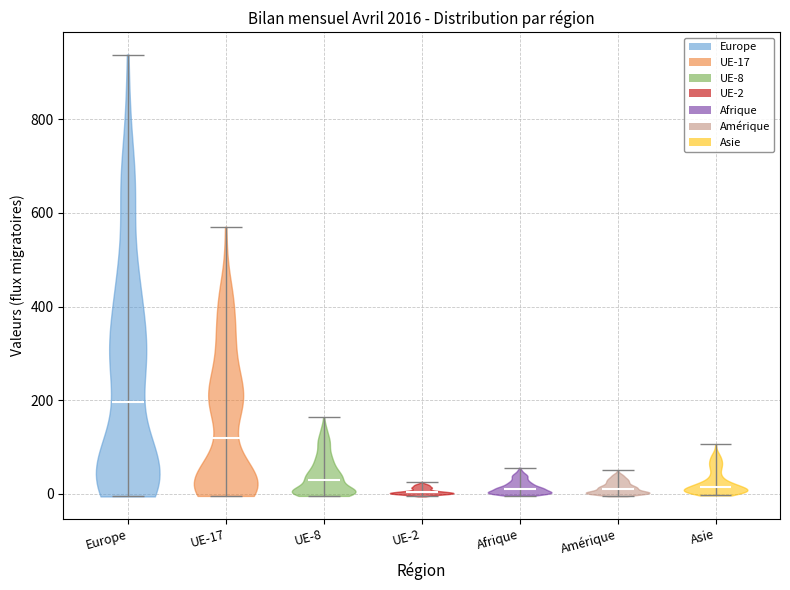

Reading left to right, read every violin against the y-axis: where its median line is, and the lowest and highest points it reaches. The values are not printed on the chart, so give them approximately, as read against the axis.

Europe: median line 200, lowest point 0, highest point 960
UE-17: median line 120, lowest point 0, highest point 600
UE-8: median line 20, lowest point 0, highest point 140
UE-2: median line 0, lowest point 0, highest point 20
Afrique: median line 20, lowest point 0, highest point 60
Amérique: median line 0, lowest point 0, highest point 40
Asie: median line 20, lowest point 0, highest point 120